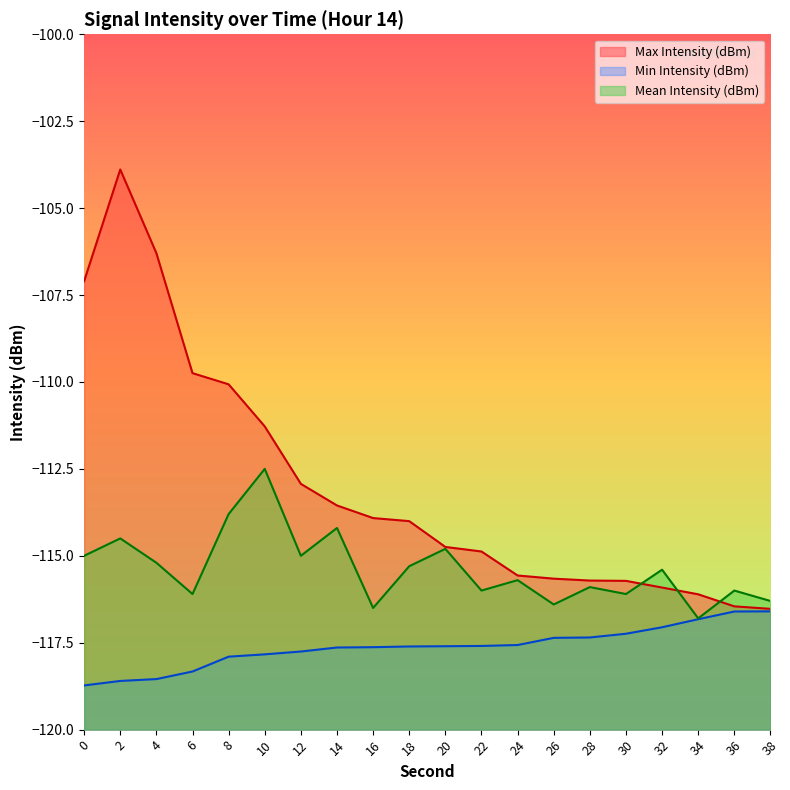

Reading left to right, list all the values displayed in this chart.

Max Intensity (dBm): 0=-107.1	2=-103.9	4=-106.3	6=-109.7	8=-110.1	10=-111.3	12=-112.9	14=-113.6	16=-113.9	18=-114.0	20=-114.7	22=-114.9	24=-115.6	26=-115.7	28=-115.7	30=-115.7	32=-115.9	34=-116.1	36=-116.5	38=-116.5
Min Intensity (dBm): 0=-118.7	2=-118.6	4=-118.5	6=-118.3	8=-117.9	10=-117.8	12=-117.8	14=-117.6	16=-117.6	18=-117.6	20=-117.6	22=-117.6	24=-117.6	26=-117.4	28=-117.3	30=-117.2	32=-117.1	34=-116.8	36=-116.6	38=-116.6
Mean Intensity (dBm): 0=-115.0	2=-114.5	4=-115.2	6=-116.1	8=-113.8	10=-112.5	12=-115.0	14=-114.2	16=-116.5	18=-115.3	20=-114.8	22=-116.0	24=-115.7	26=-116.4	28=-115.9	30=-116.1	32=-115.4	34=-116.8	36=-116.0	38=-116.3